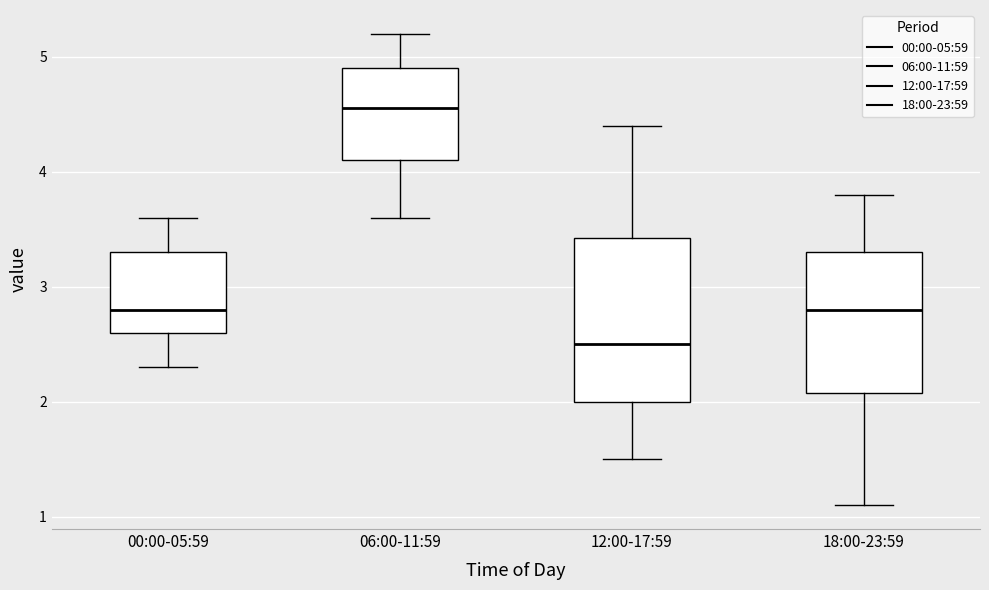

Where does the lower whisker of the box for 06:00-11:59 end on the y-axis? The values are not printed on the chart, so give them approximately, as read against the axis.

3.6